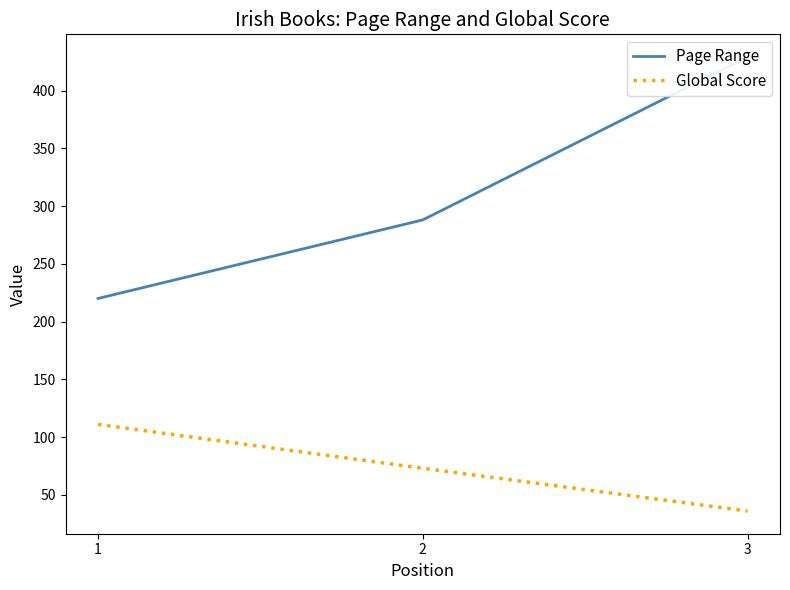

List the labels in order of Page Range value, smallest first.

1, 2, 3